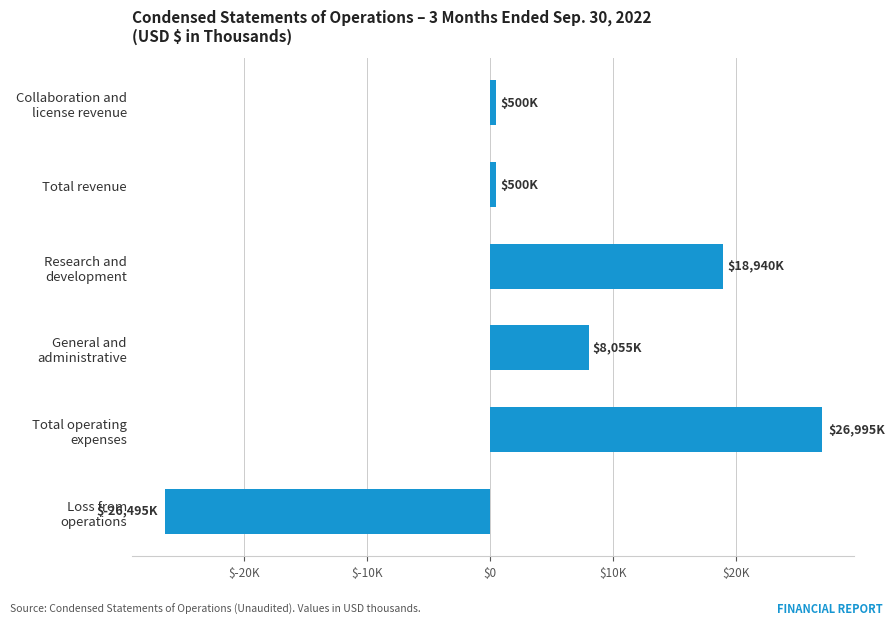

What is the smallest value displayed?

-26495